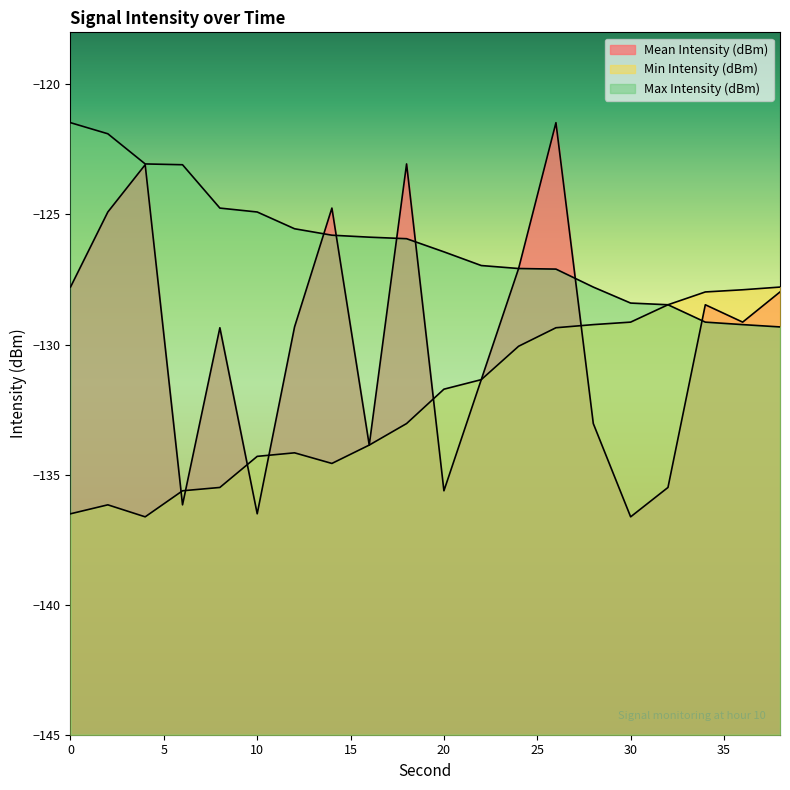

What is the difference between the maximum and minimum values in the Max Intensity (dBm) series?

7.9